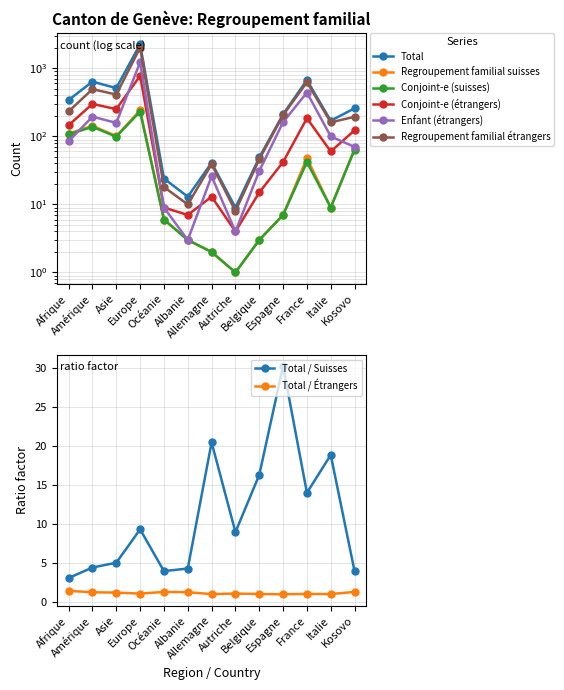

At how many categories does at least one series exceed 2?

13